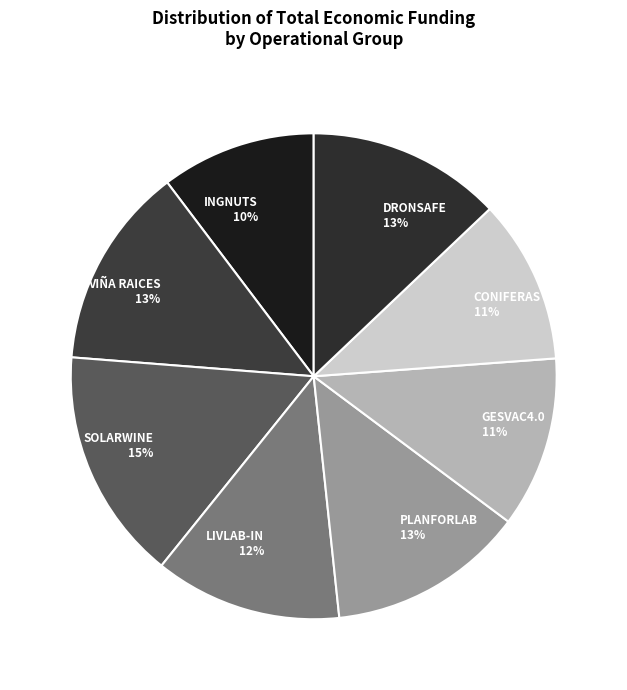

Count the number of slices in the pie.

8